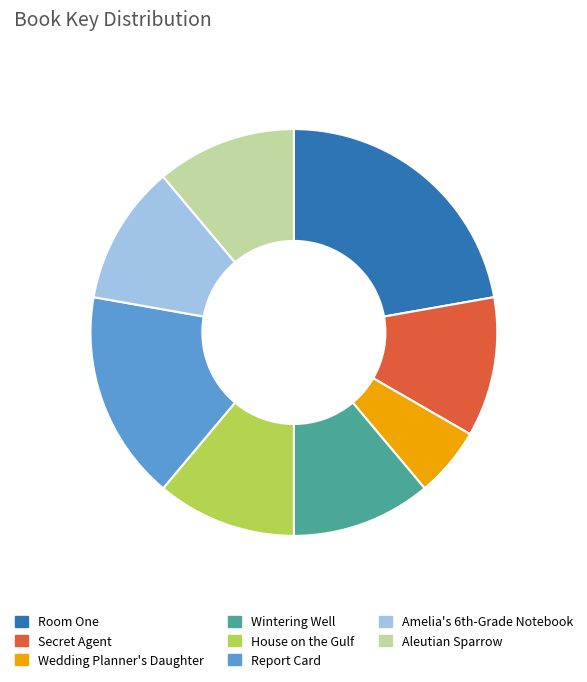

Is it true that Report Card is 24% of the pie?

False